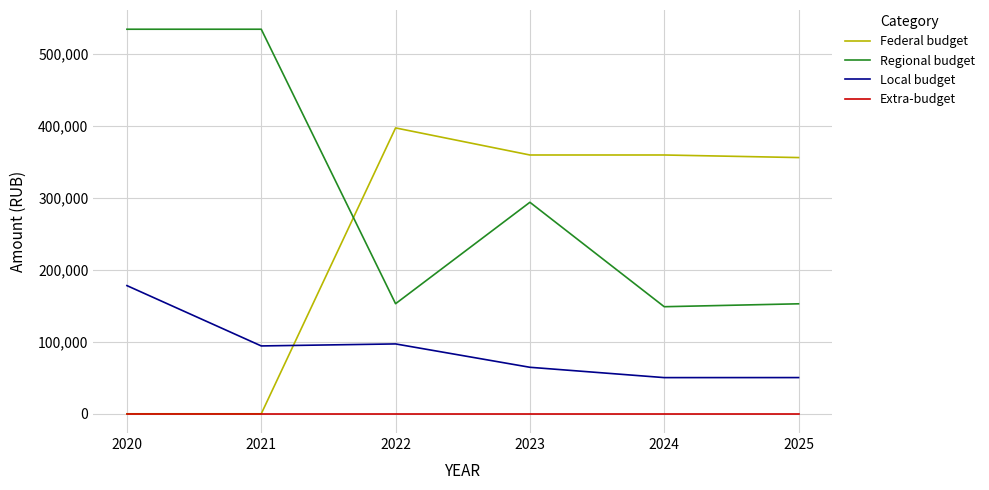

True or false: Extra-budget and Regional budget cross at least once.

False